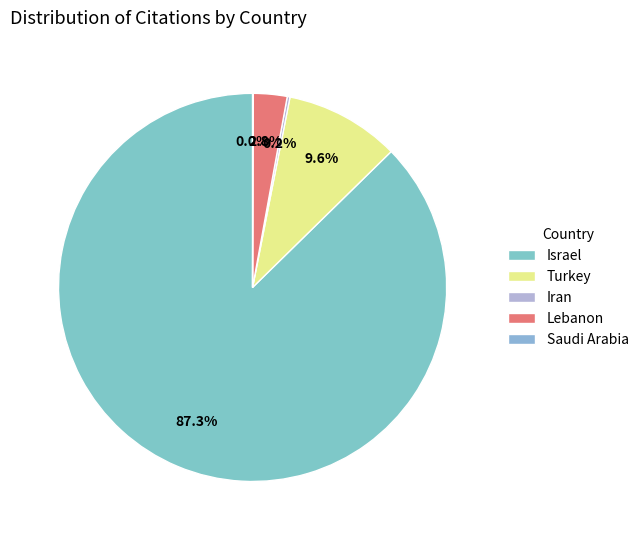

Is it true that Lebanon is 1% of the pie?

False